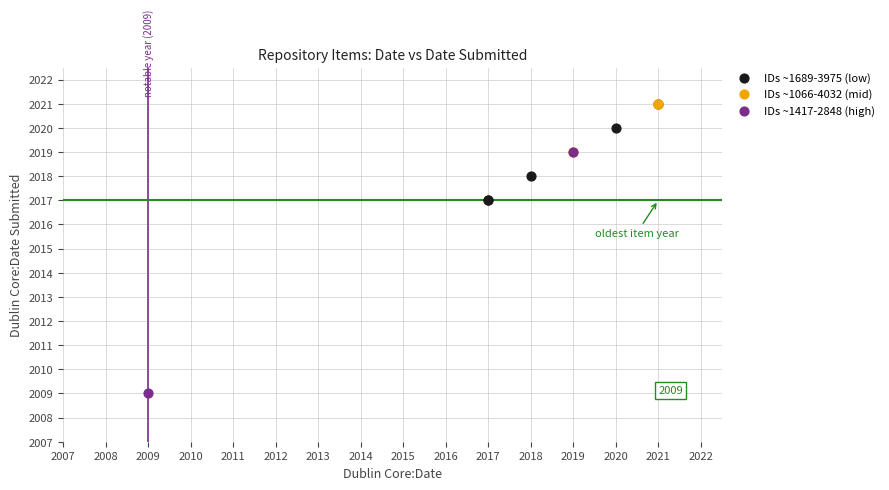

What are all the series names shown in the legend?

IDs ~1689-3975 (low), IDs ~1066-4032 (mid), IDs ~1417-2848 (high)